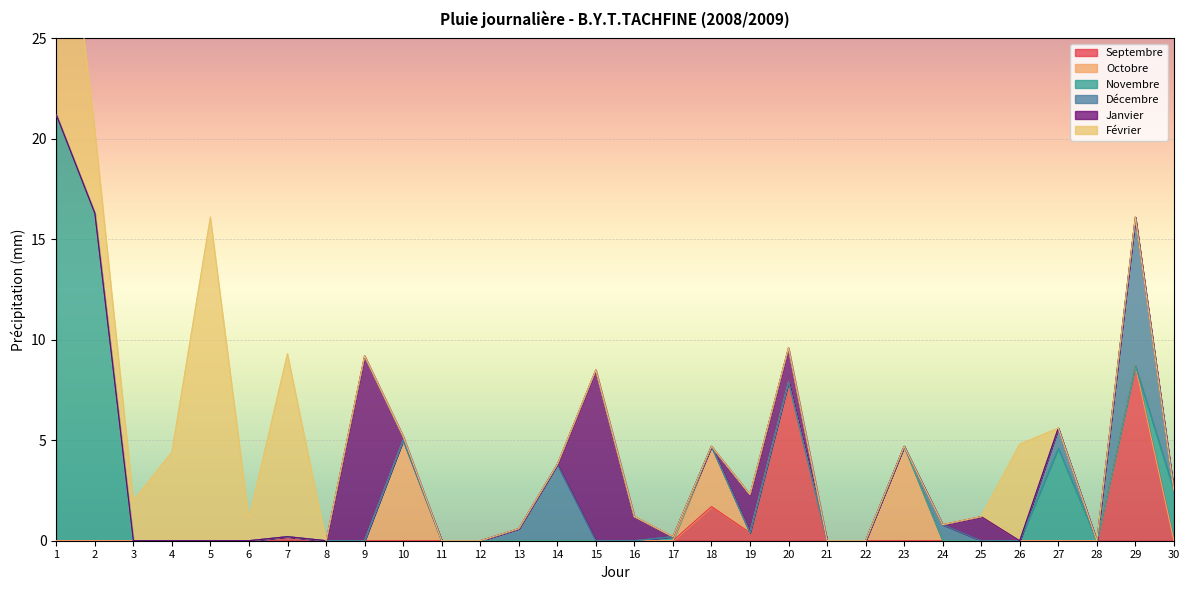

Which series has the largest total across all categories?

Février